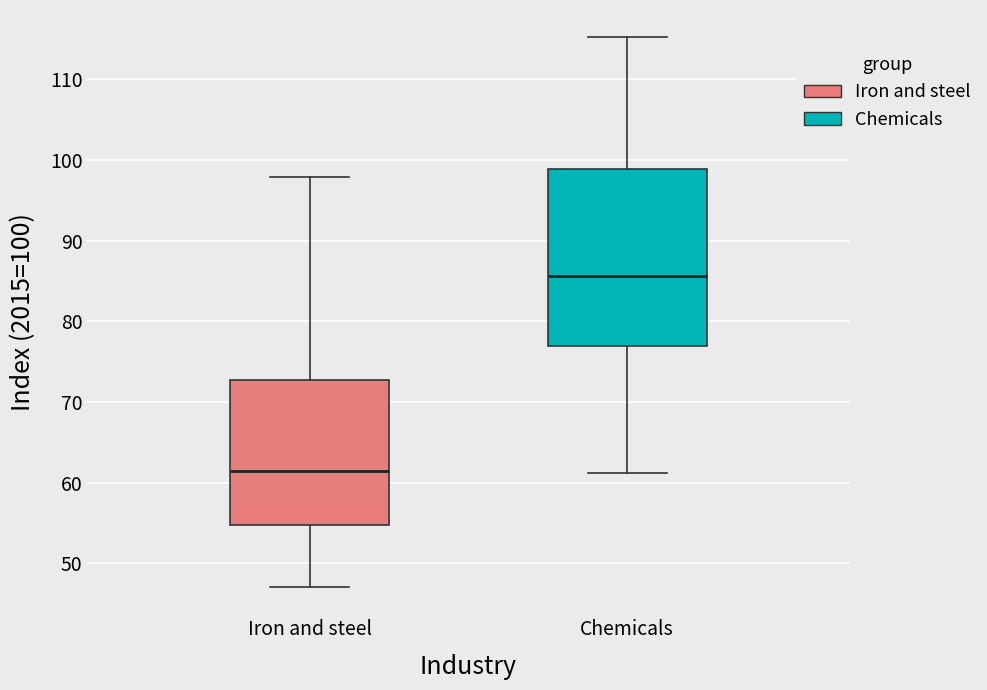

Comparing the boxes themselves (not the whiskers), which one is the tallest?

Chemicals